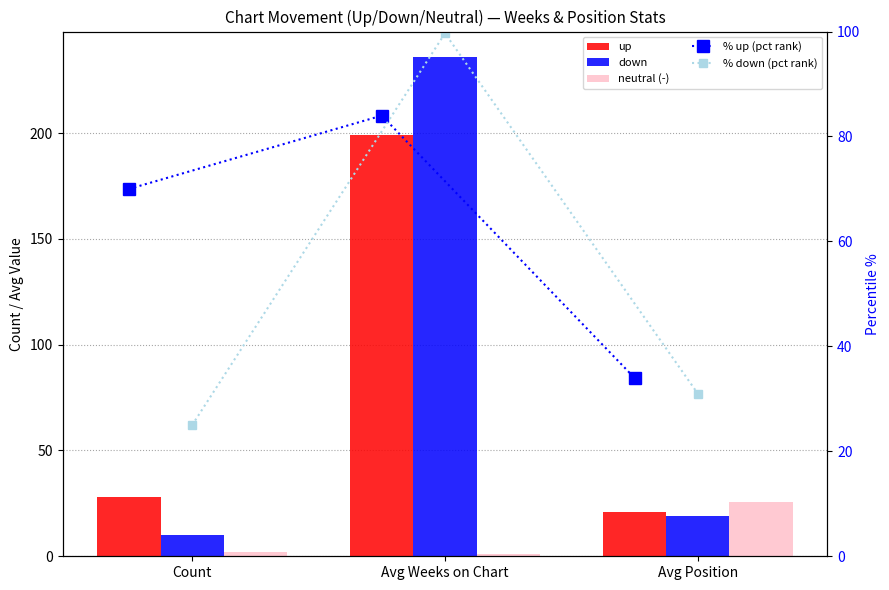

What is the difference between the maximum and second lowest values in the % down (pct rank) series?

68.7